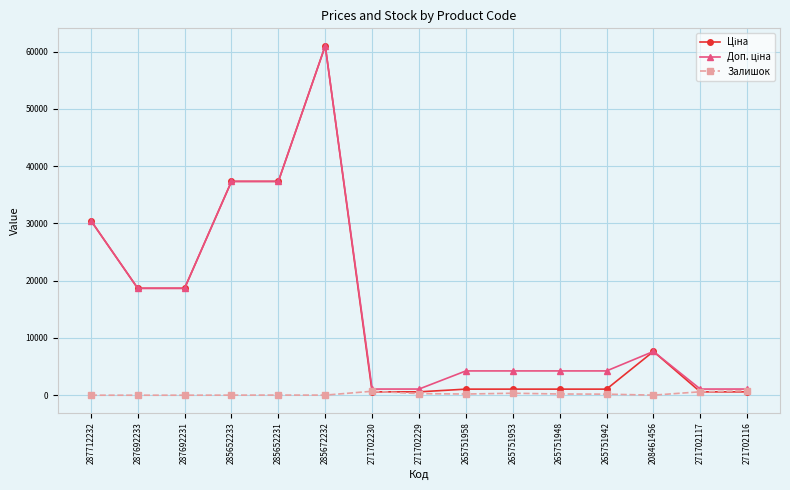

True or false: Залишок has a value of 12.0 at 285652233.

True